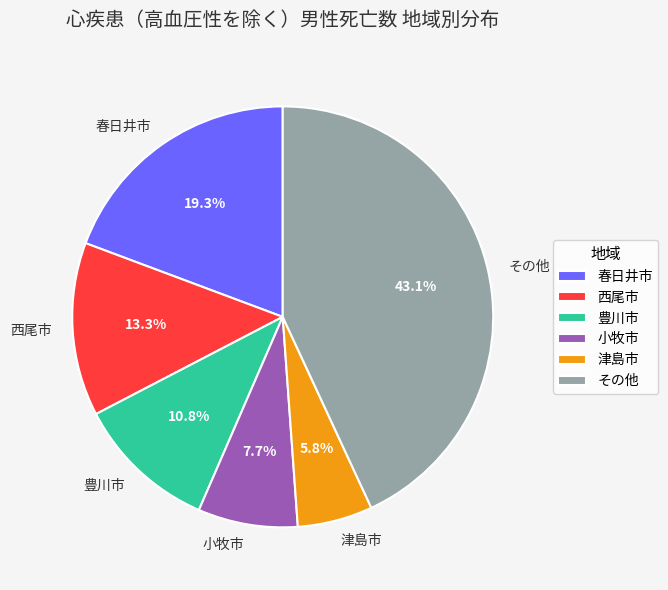

Is there any slice that represents more than half of the pie?

No